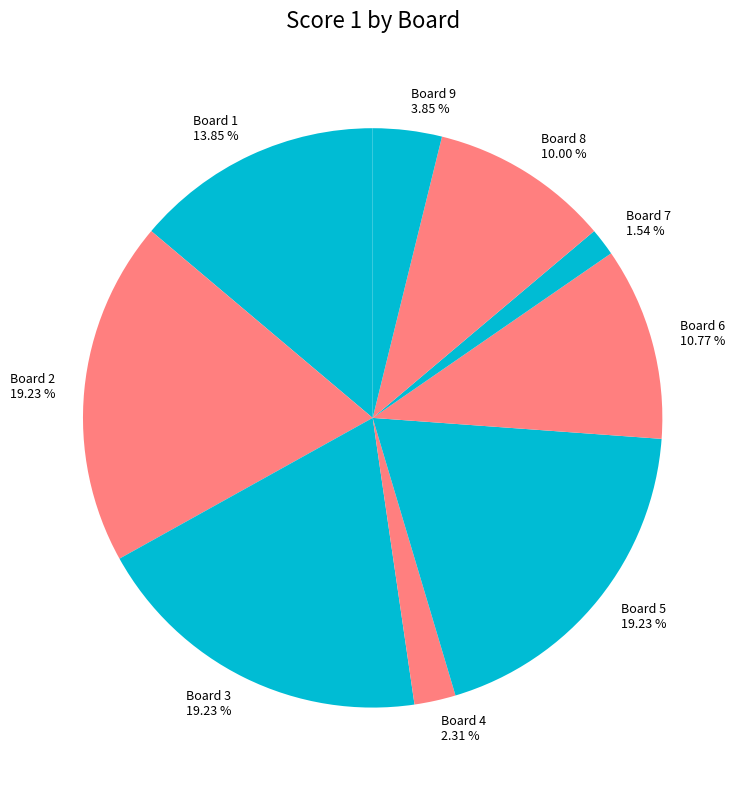

How many segments does this pie chart have?

9